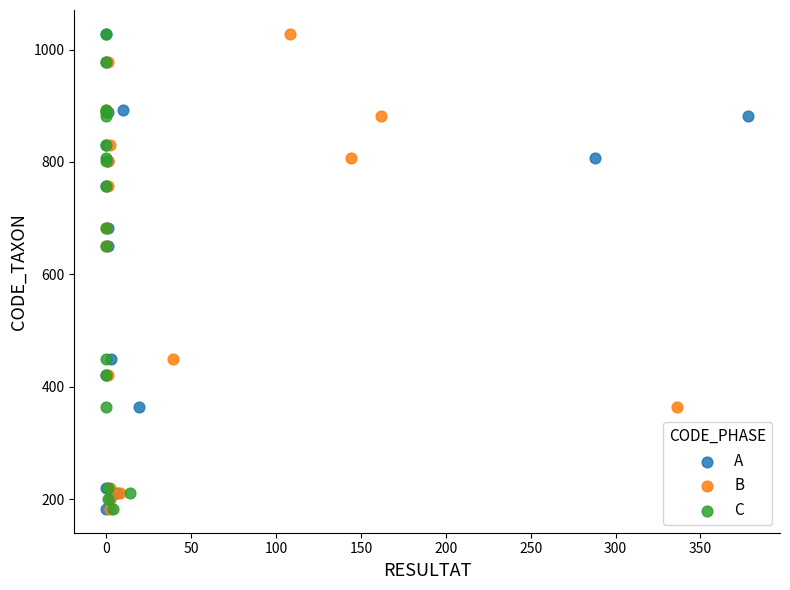

What are all the series names shown in the legend?

A, B, C